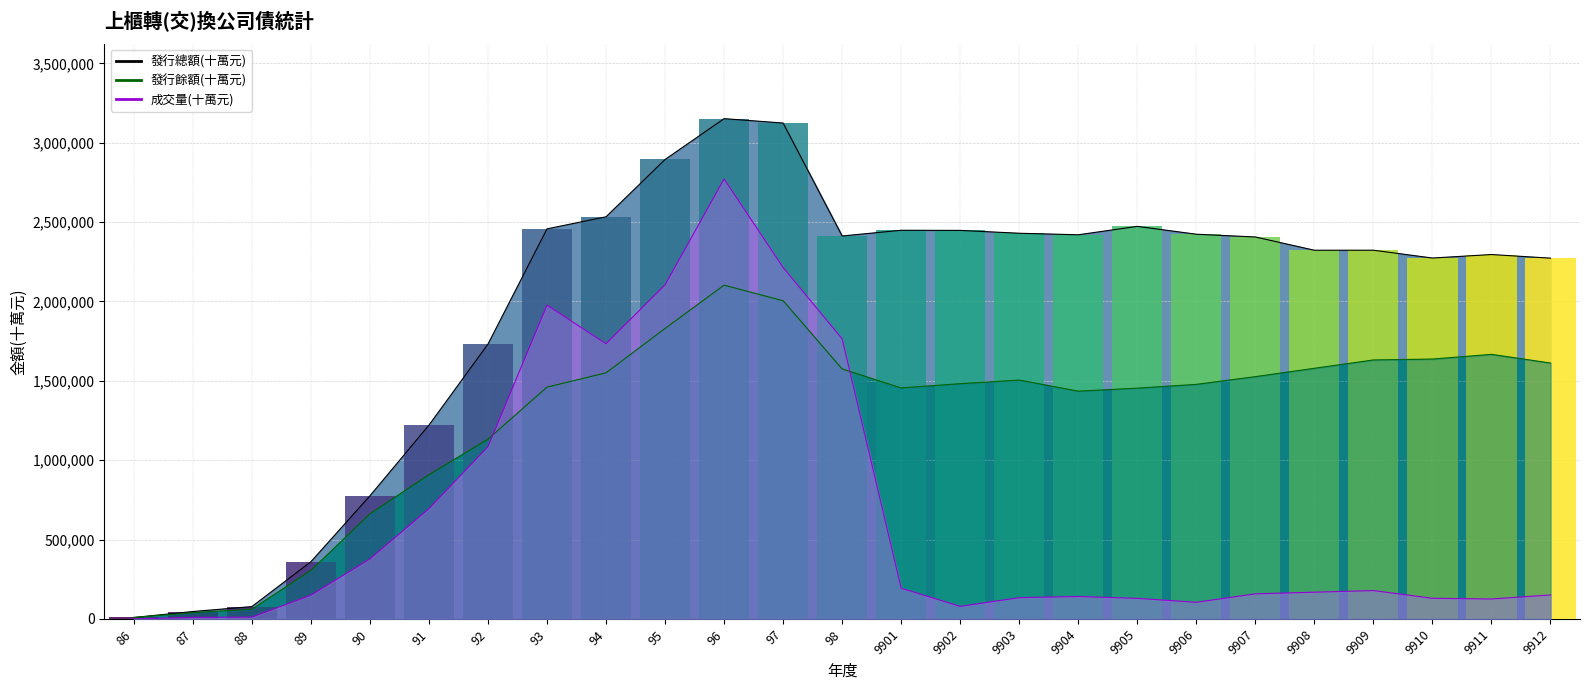

List the labels in order of 成交量(十萬元) value, smallest first.

86, 87, 88, 9902, 9906, 9911, 9905, 9910, 9903, 9904, 89, 9912, 9907, 9908, 9909, 9901, 90, 91, 92, 94, 98, 93, 95, 97, 96